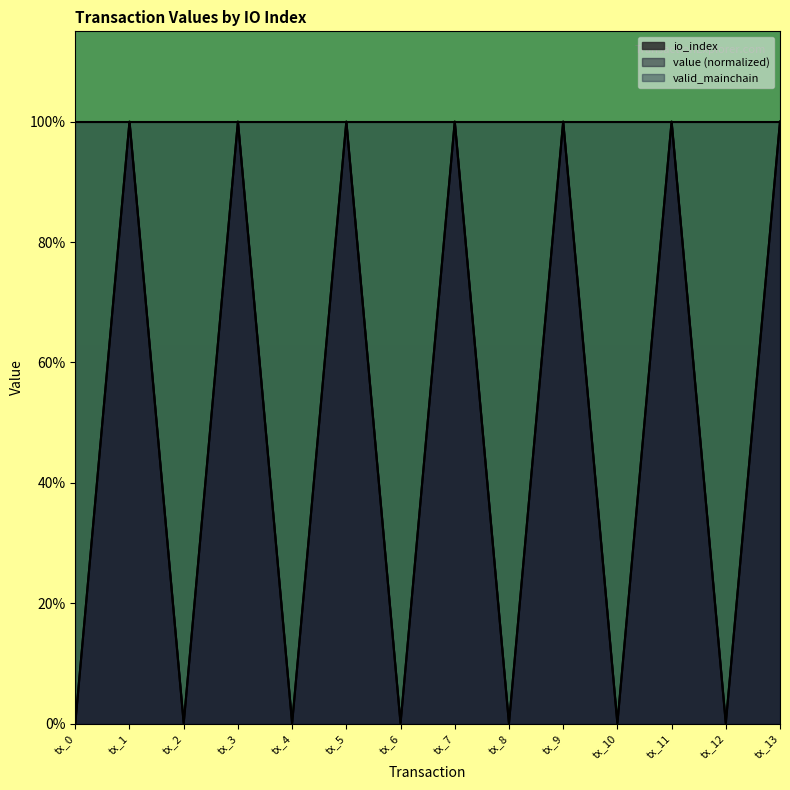

Which series has the largest range (max minus min)?

io_index